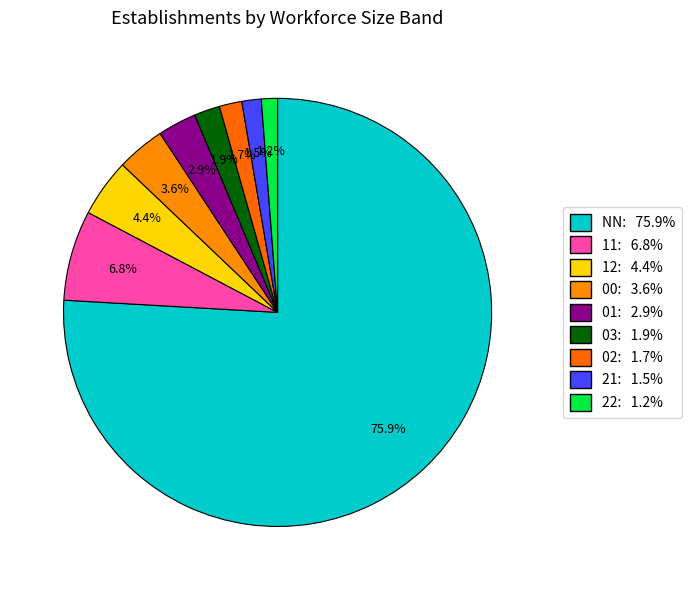

To the nearest percent, what is the difference between the largest and smallest slice percentages?

75%